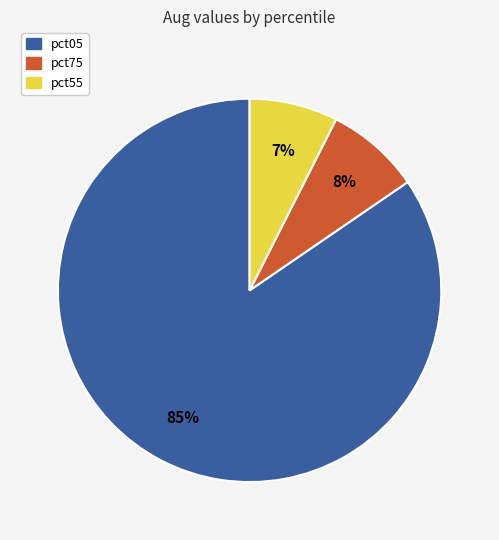

To the nearest percent, what is the average slice percentage?

33%